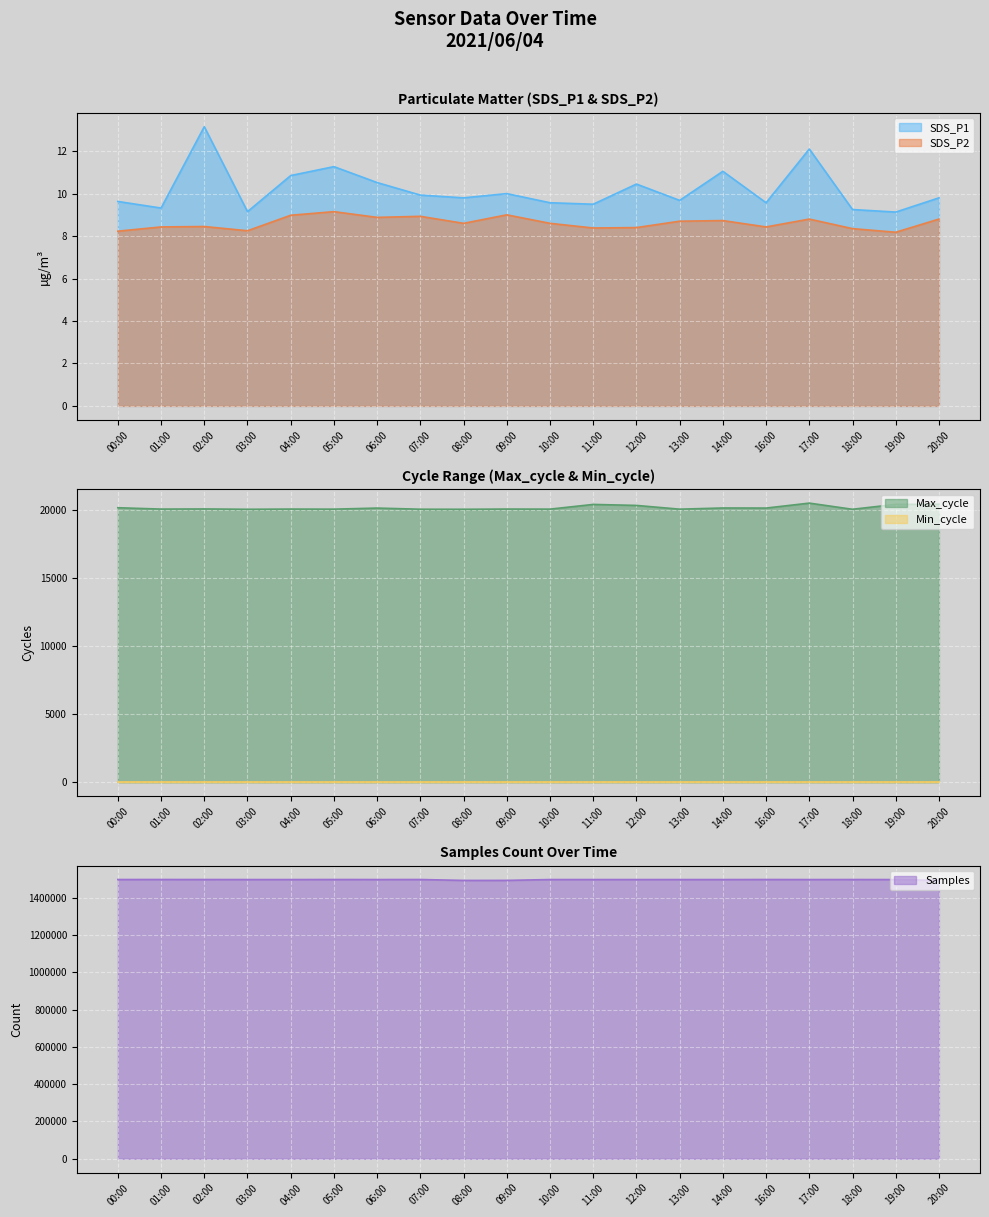

What is the total value across all series at 04:00?

1517277.8